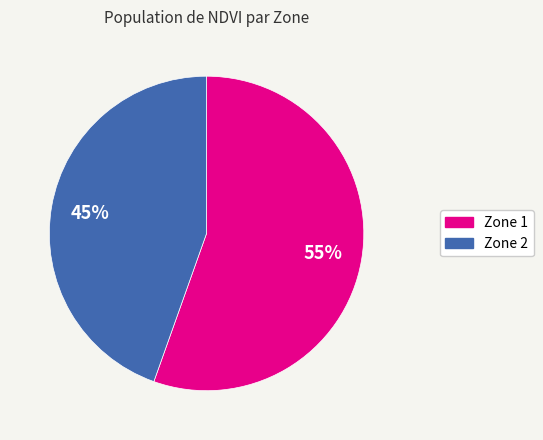

To the nearest percent, what is the average slice percentage?

50%